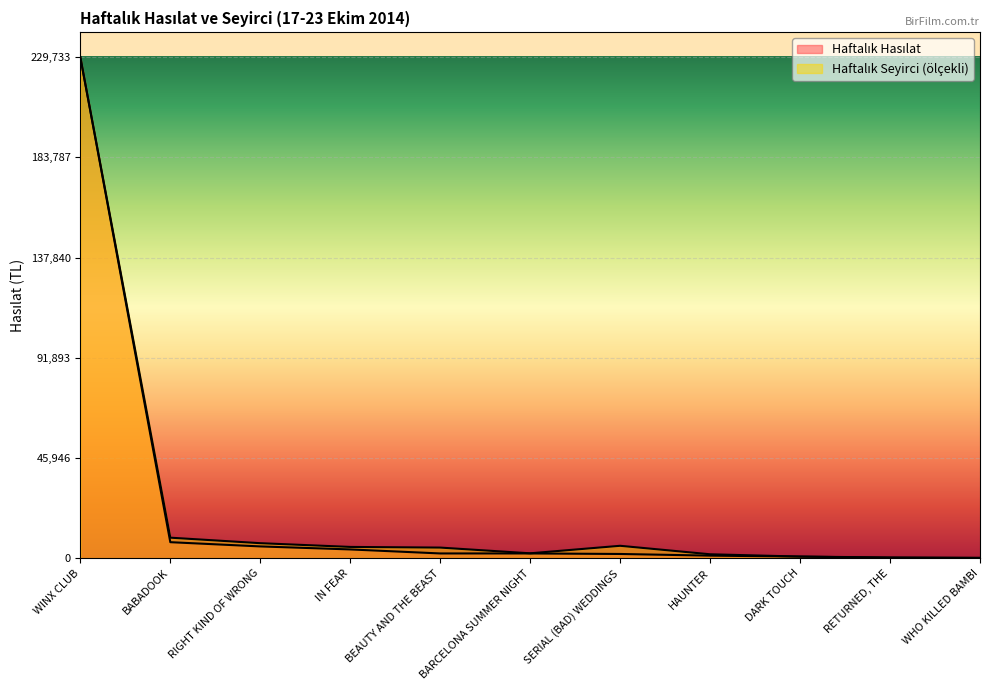

What are all the series names shown in the legend?

Haftalık Hasılat, Haftalık Seyirci